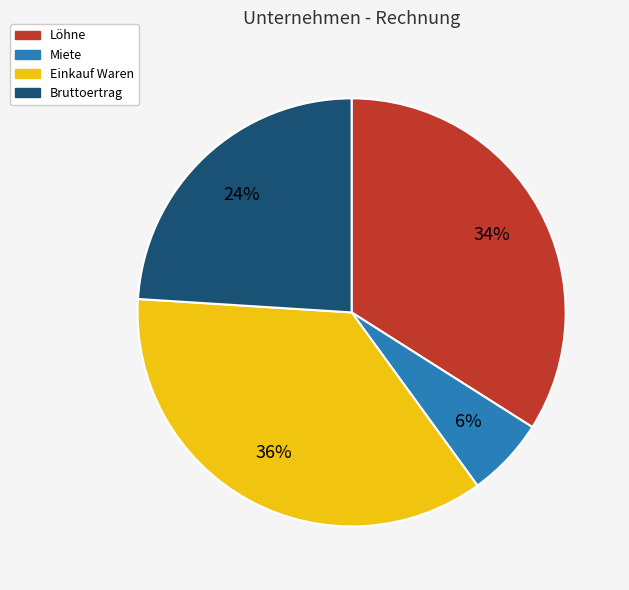

What percentage is the Einkauf Waren slice, to the nearest percent?

36%